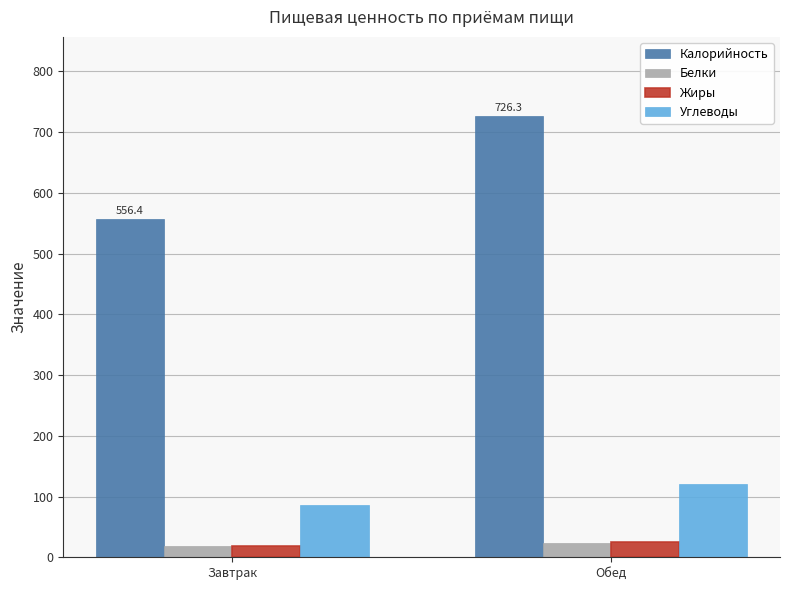

What is the difference between the maximum and minimum values in the Калорийность series?

169.8